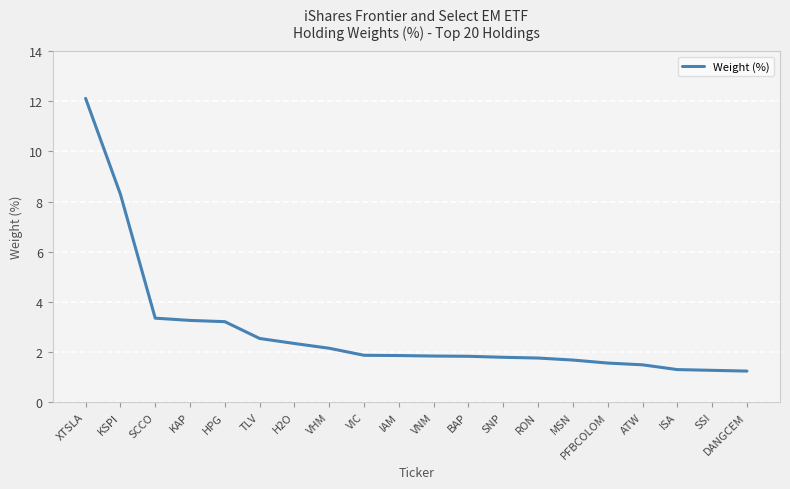

Between PFBCOLOM and TLV, which is larger?

TLV